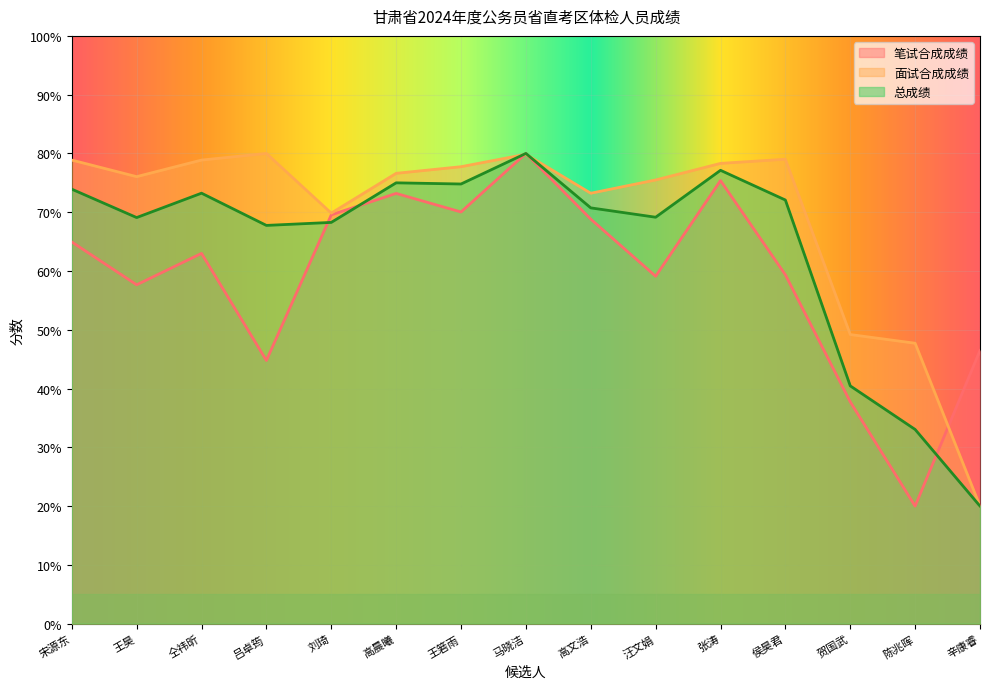

How many data points in 面试合成成绩 are above 76?

9